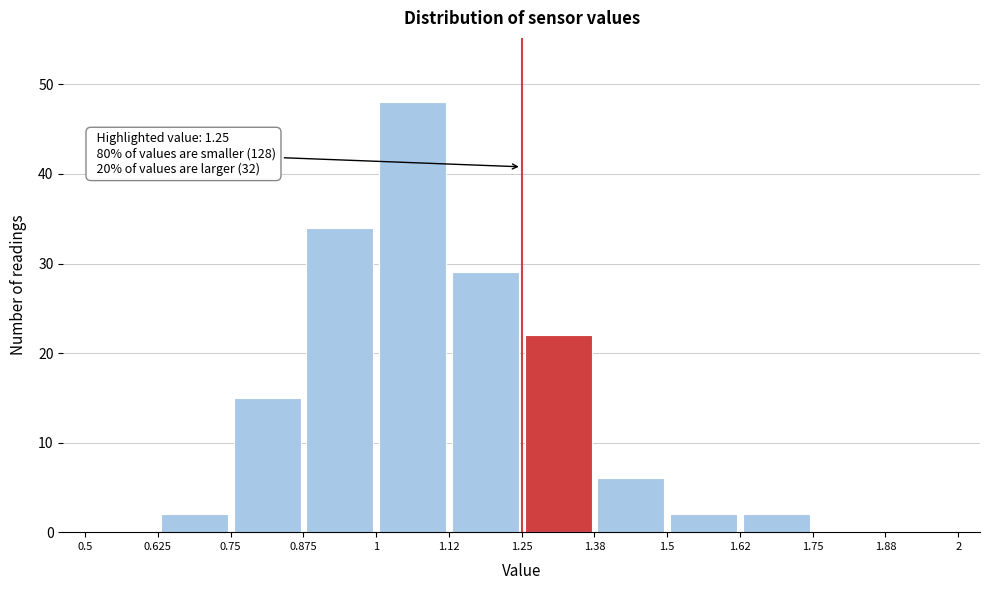

Over which range of the x-axis is the bar tallest?

1 to 1.12